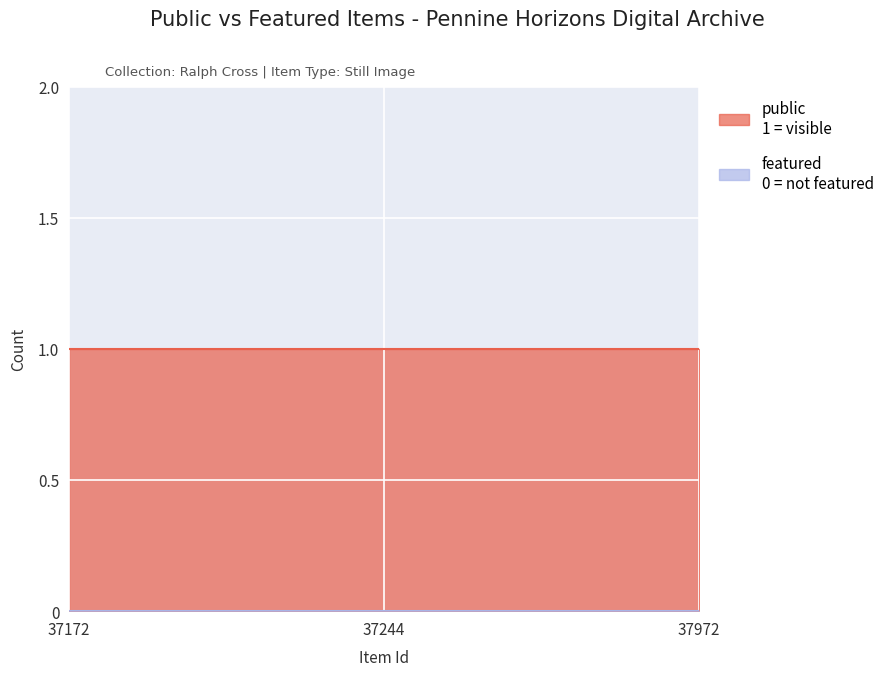

How many categories are shown in the chart?

3